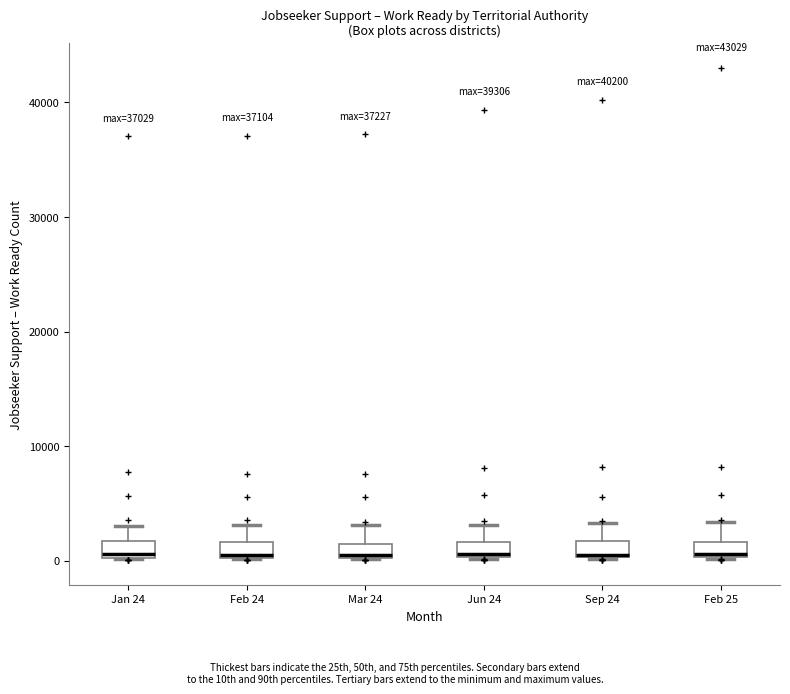

Where does the median line of the box for Jun 24 sit on the y-axis? The values are not printed on the chart, so give them approximately, as read against the axis.

1000